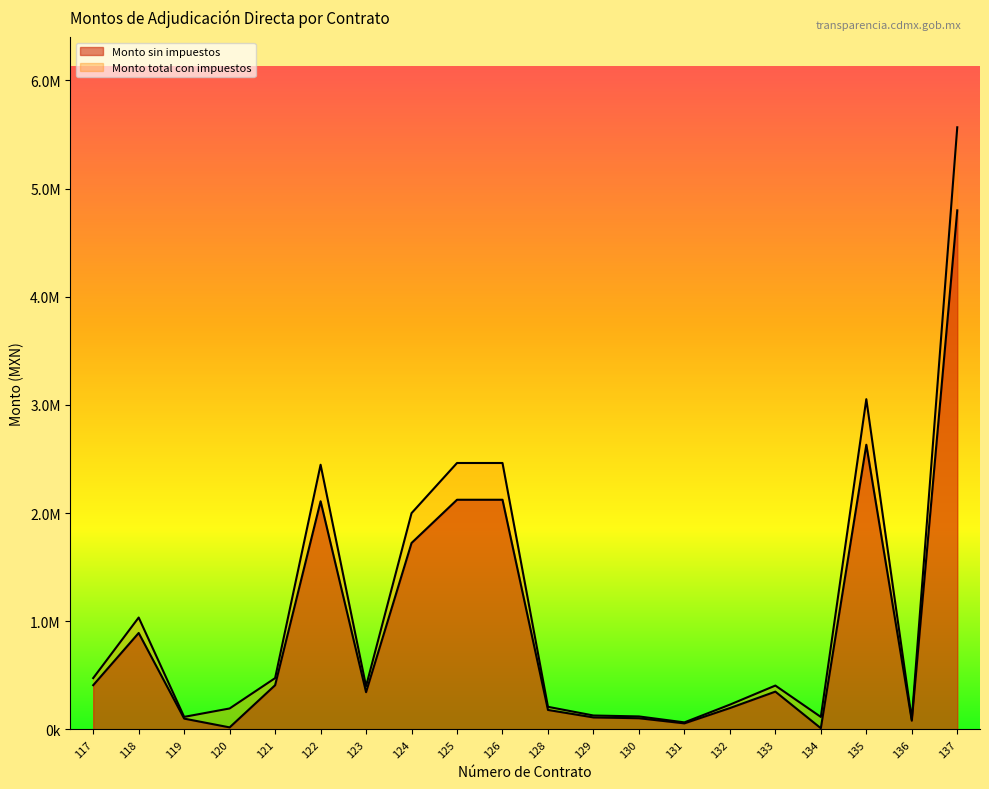

Does the chart display data point markers on the line(s)?

No